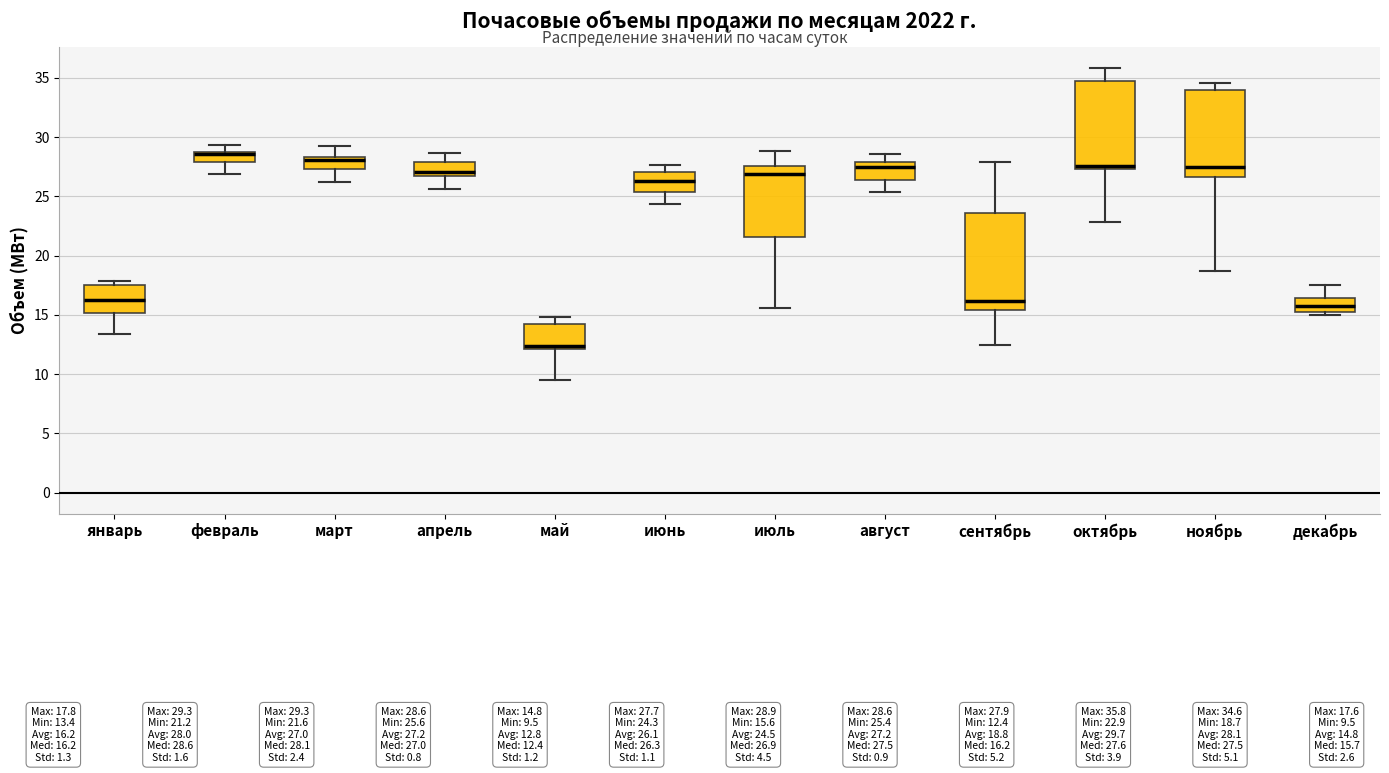

Where does the median line of the box for февраль sit on the y-axis? The values are not printed on the chart, so give them approximately, as read against the axis.

28.5